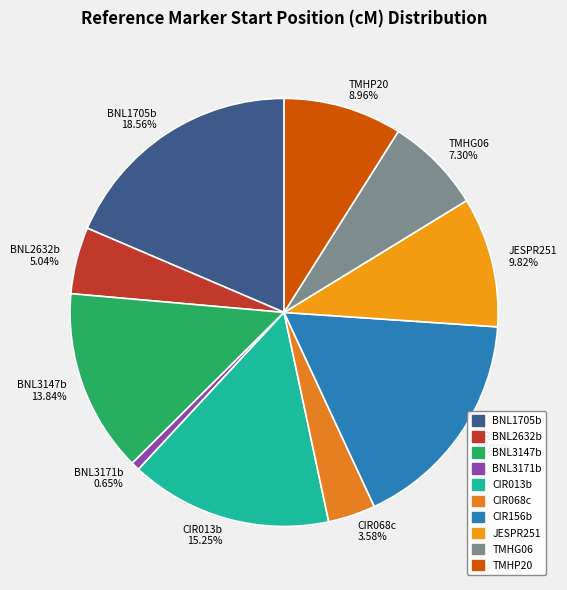

Which slice is the largest?

BNL1705b